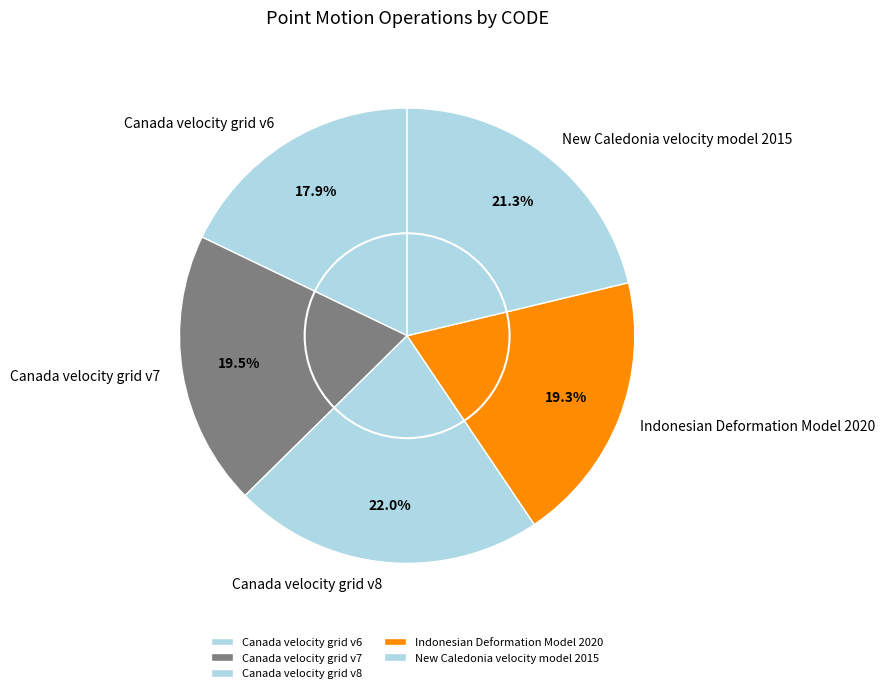

True or false: Canada velocity grid v8 accounts for 13% of the total.

False